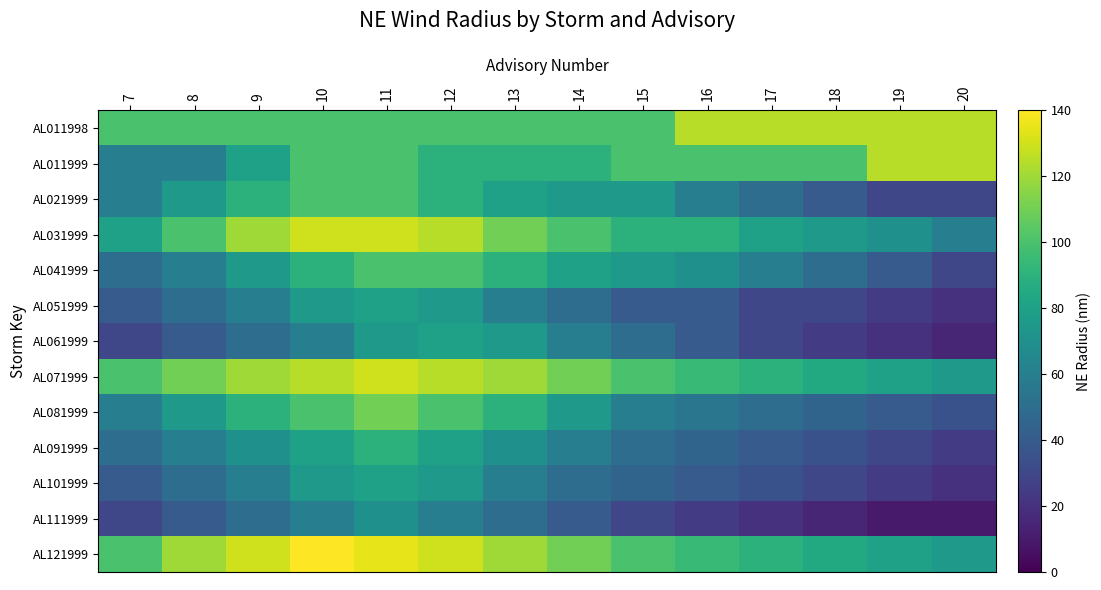

Count the number of categories in the chart.

14